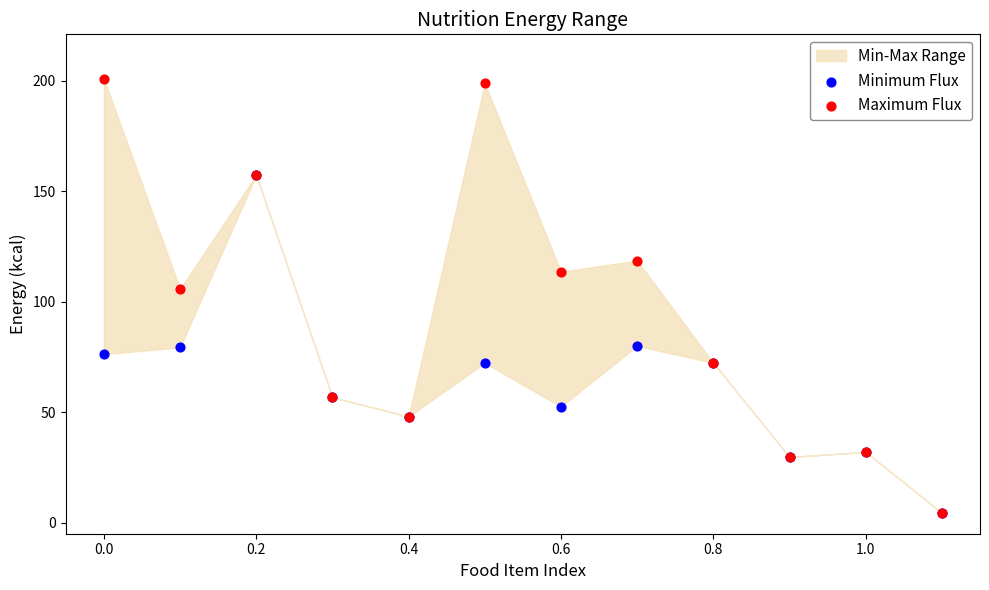

Which series reaches the maximum Y coordinate?

Maximum Flux